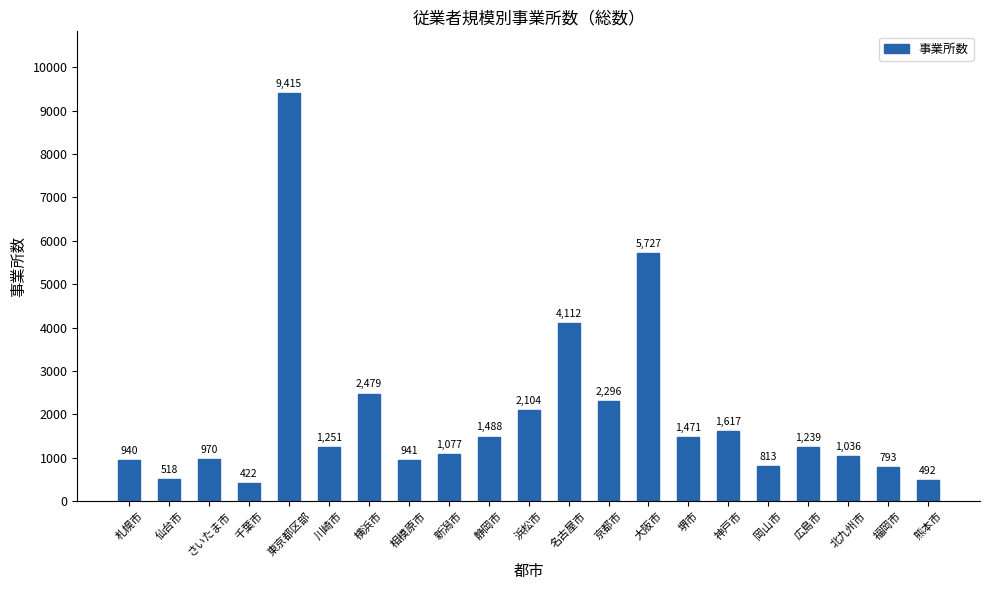

The chart shows a value of 1251 at 川崎市. True or false?

True